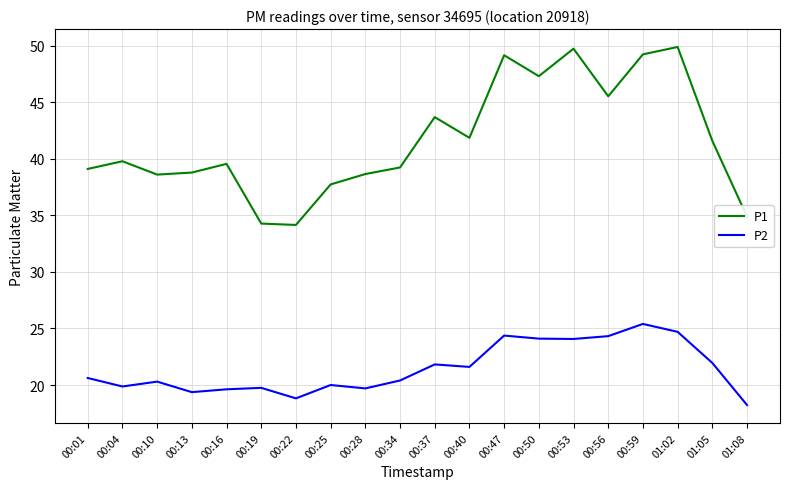

What is the greatest value displayed?

49.9